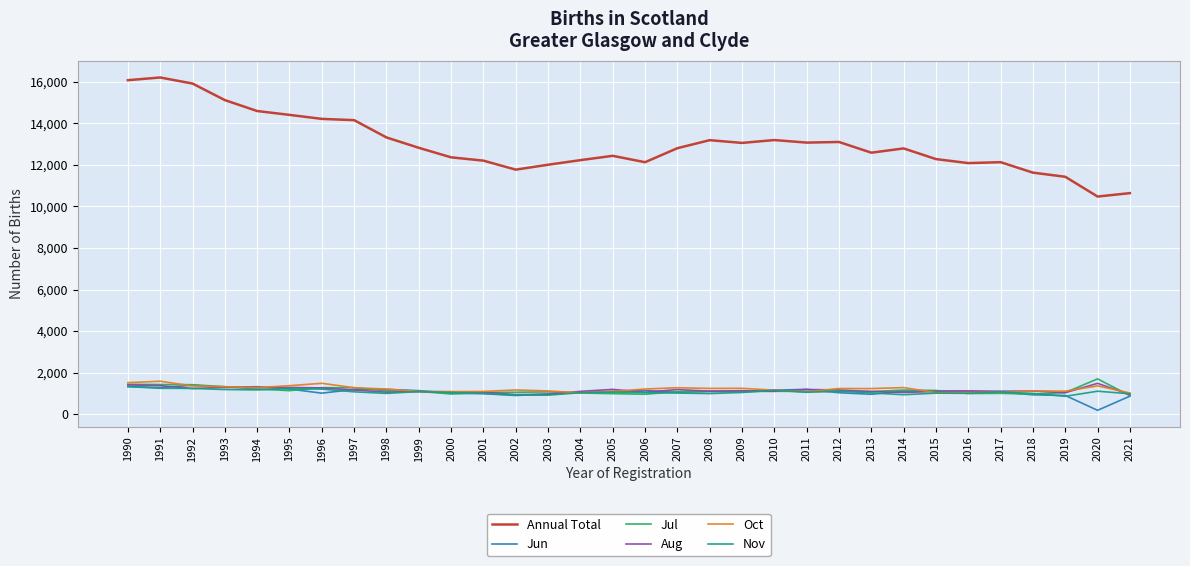

What is the maximum value shown in the chart?

16201